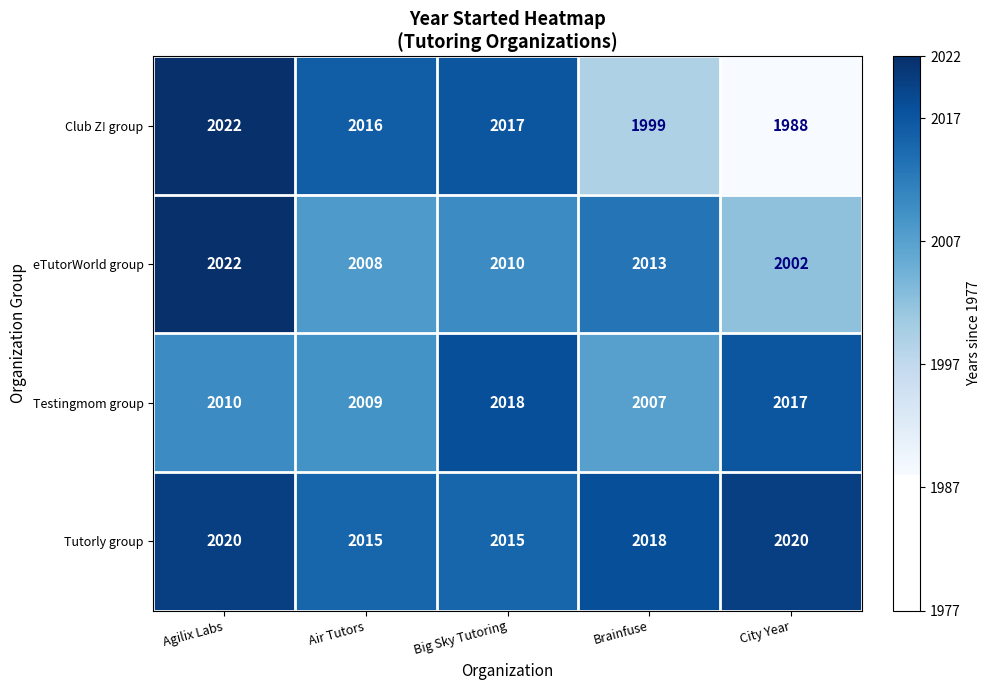

Reading right to left, transcribe all the data shown in this chart.

Club Z! group: 1988	1999	2017	2016	2022
eTutorWorld group: 2002	2013	2010	2008	2022
Testingmom group: 2017	2007	2018	2009	2010
Tutorly group: 2020	2018	2015	2015	2020